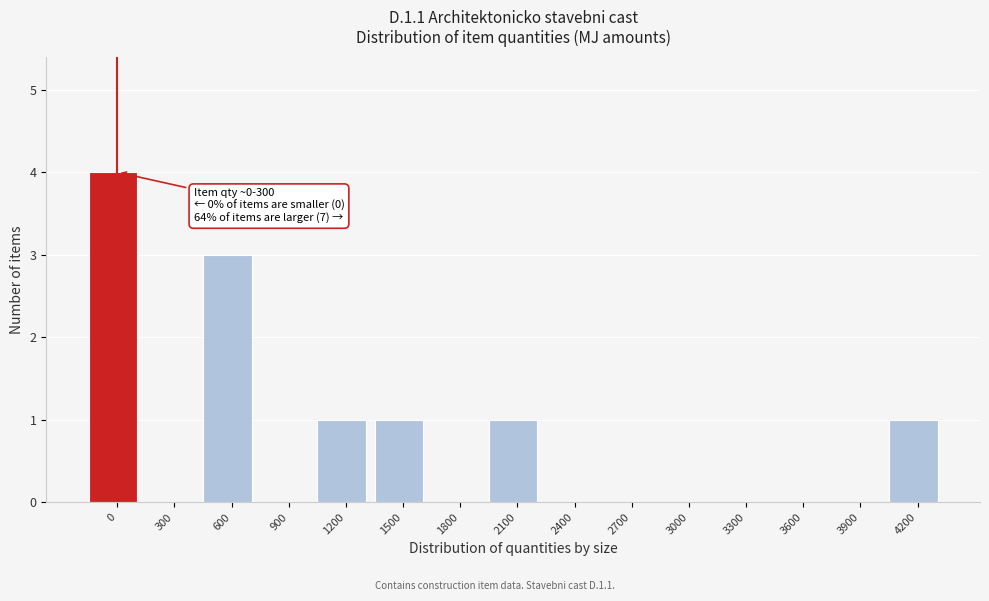

Reading left to right, transcribe all the data shown in this chart.

0=4	300=0	600=3	900=0	1200=1	1500=1	1800=0	2100=1	2400=0	2700=0	3000=0	3300=0	3600=0	3900=0	4200=1